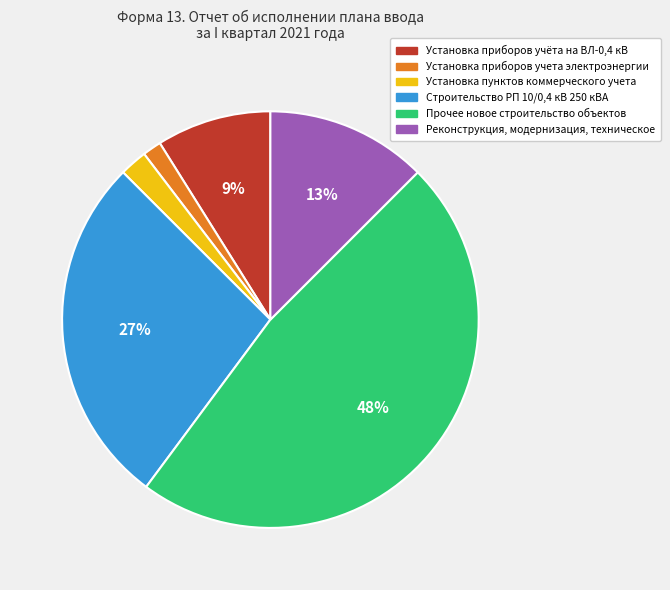

What is the ratio of the value at Установка приборов учета электроэнергии to the value at Реконструкция, модернизация, техническое?

0.1